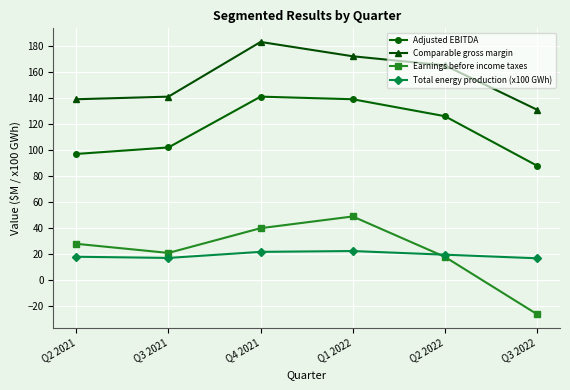

What value does the Comparable gross margin series have at Q4 2021?

183.0